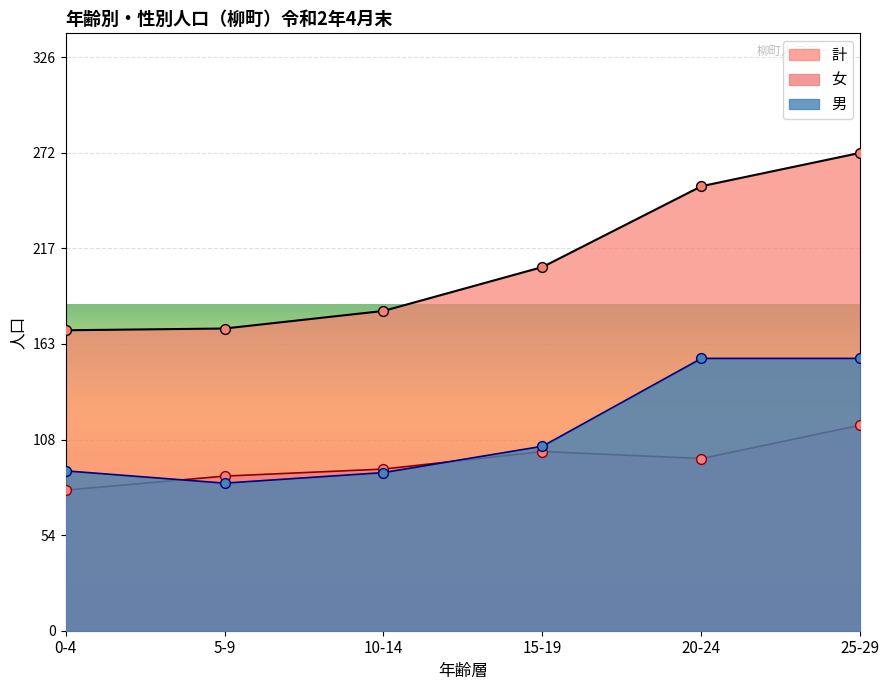

Which series has the widest spread of Y values?

男